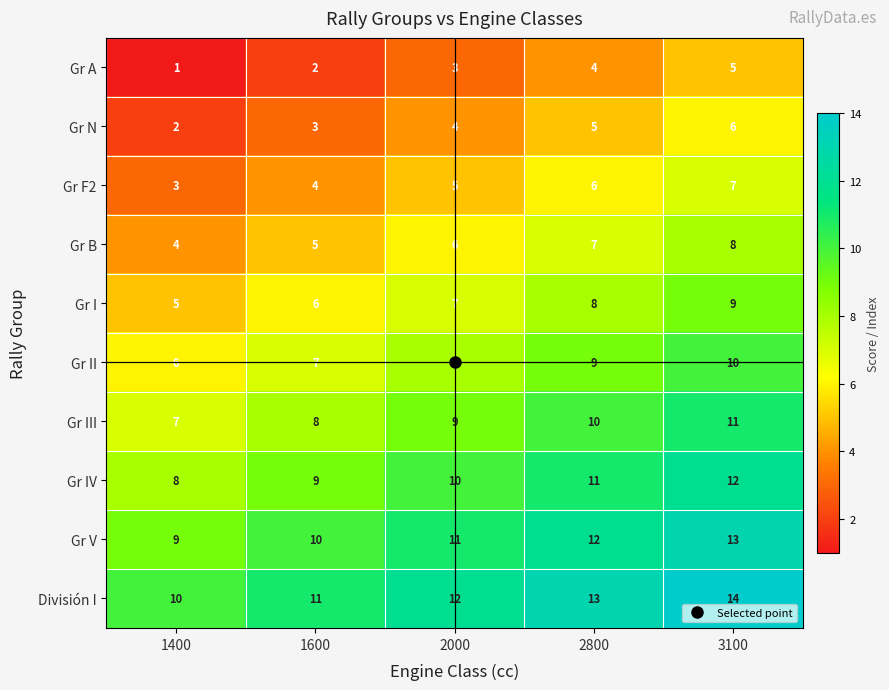

At which category does the chart reach its minimum across all series?

1400